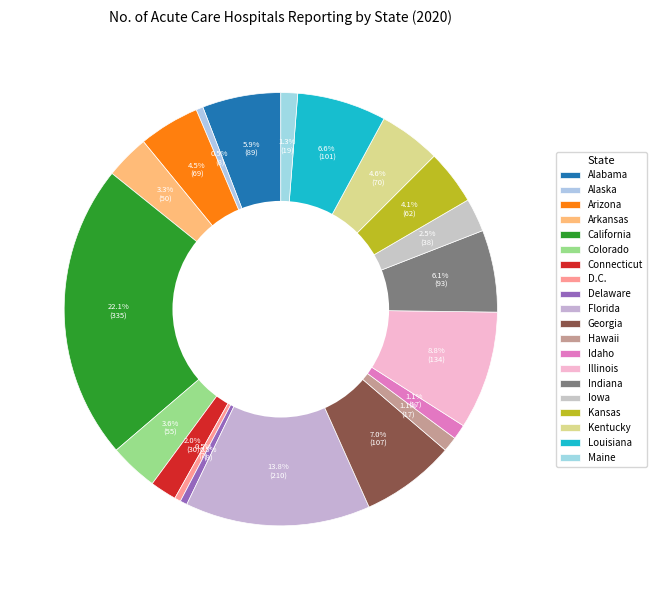

Rank the categories by value from highest to lowest.

California, Florida, Illinois, Georgia, Louisiana, Indiana, Alabama, Kentucky, Arizona, Kansas, Colorado, Arkansas, Iowa, Connecticut, Maine, Hawaii, Idaho, Alaska, Delaware, D.C.